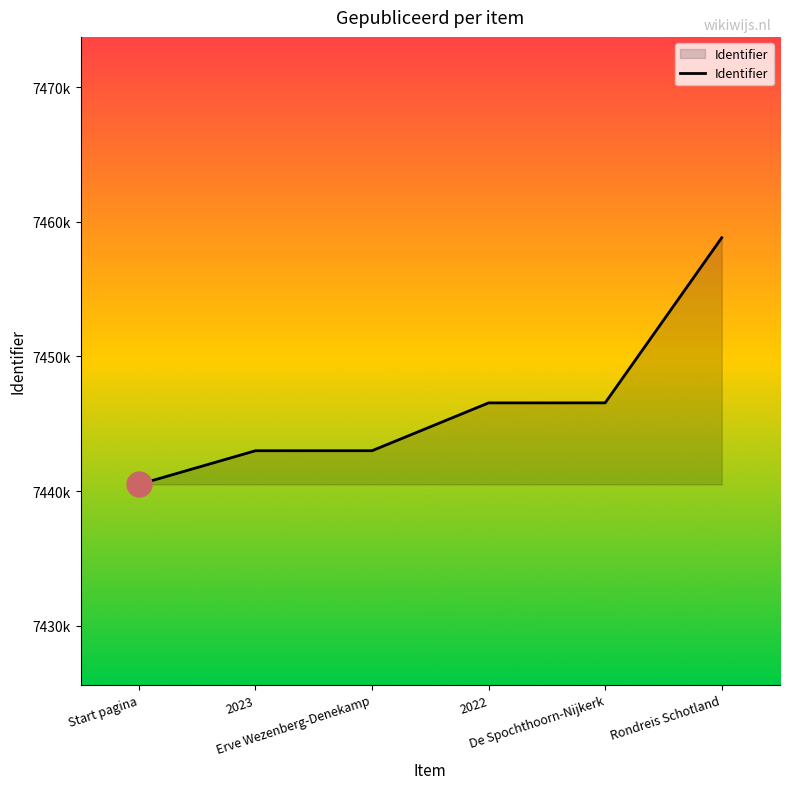

Reading left to right, extract all data points from this chart.

Start pagina=7440502	2023=7443002	Erve Wezenberg-Denekamp=7443003	2022=7446555	De Spochthoorn-Nijkerk=7446557	Rondreis Schotland=7458818